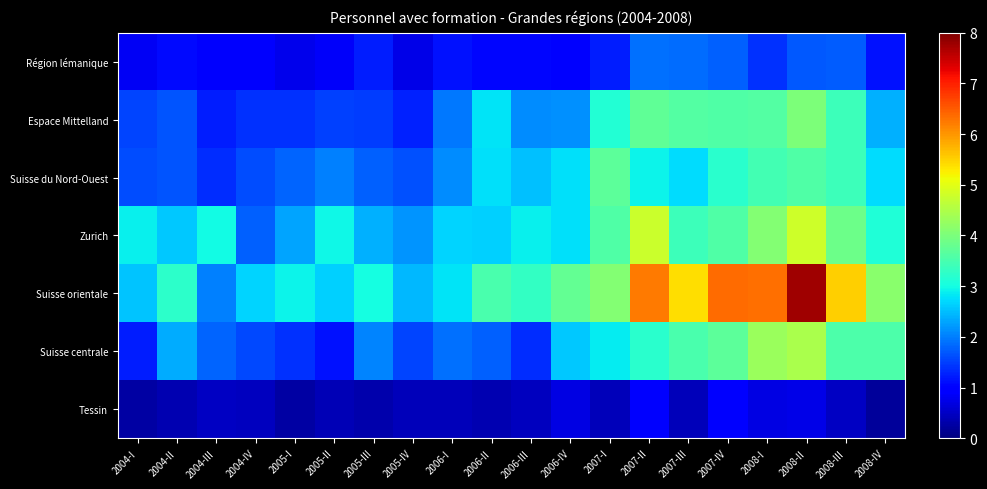

Which label corresponds to the smallest value in the chart?

2008-IV